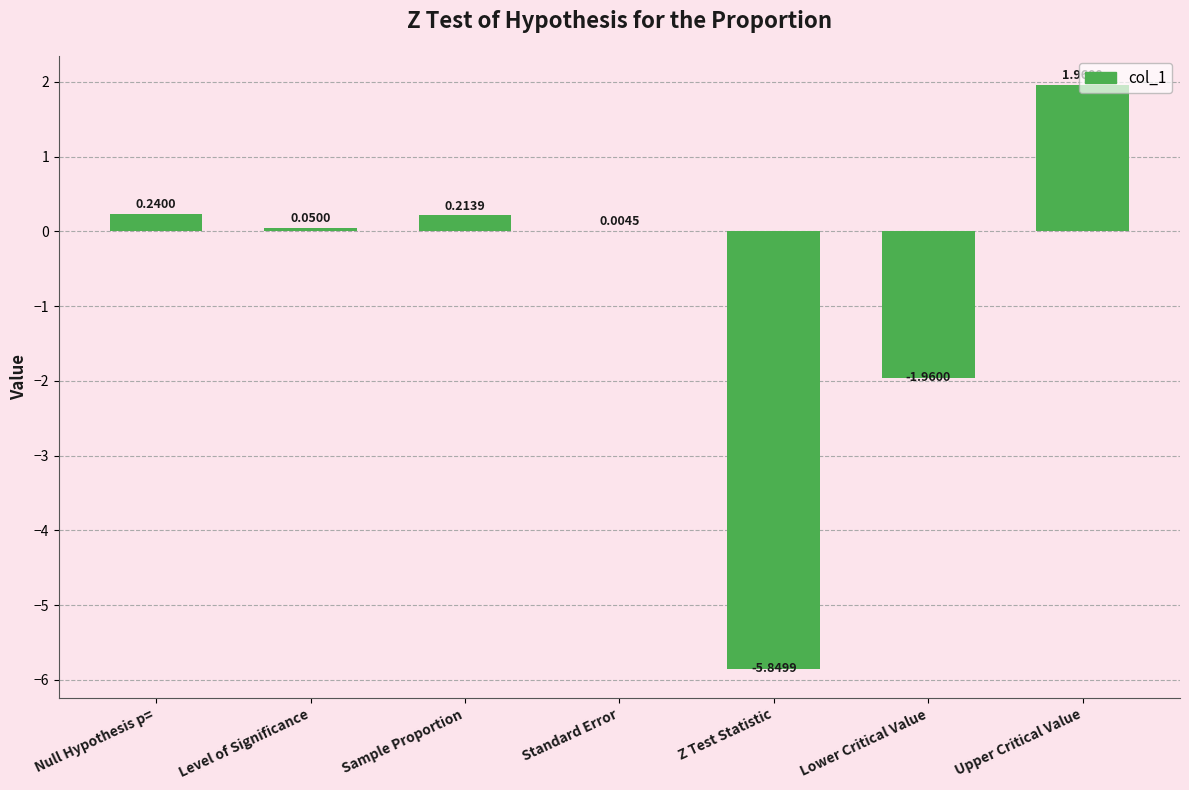

What is the change in value from Lower Critical Value to Upper Critical Value?

+3.9